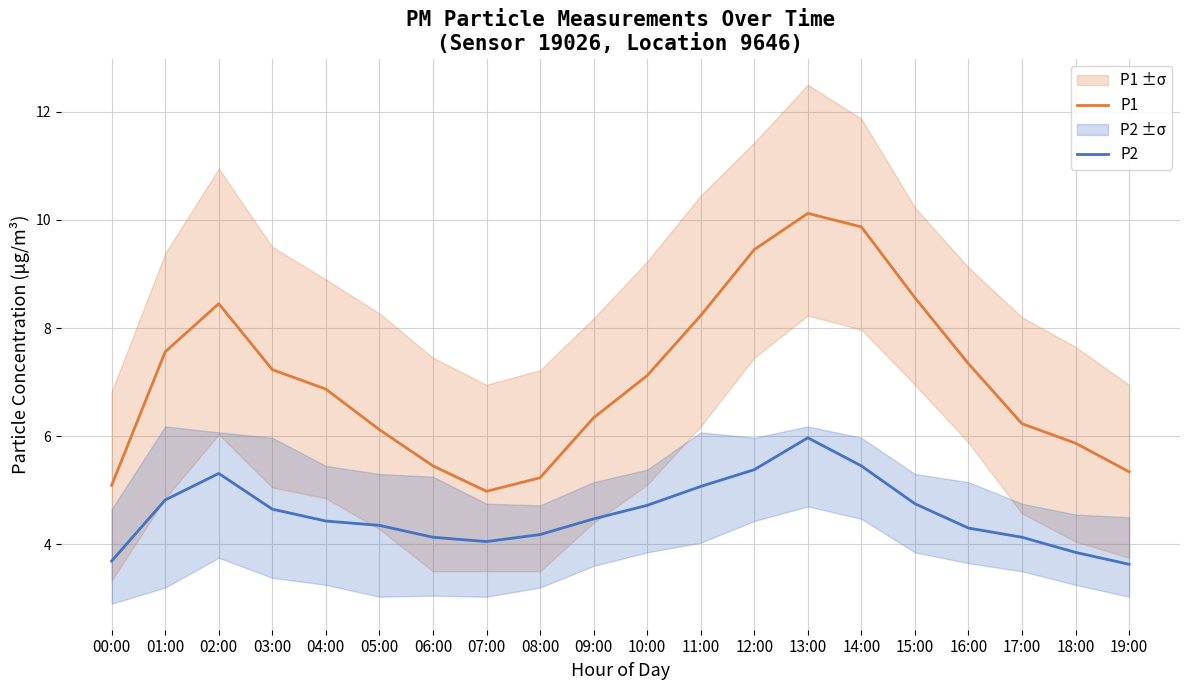

Reading right to left, what are all the values shown in this chart?

P1: 19:00=5.3	18:00=5.9	17:00=6.2	16:00=7.3	15:00=8.6	14:00=9.9	13:00=10.1	12:00=9.4	11:00=8.2	10:00=7.1	09:00=6.3	08:00=5.2	07:00=5.0	06:00=5.5	05:00=6.1	04:00=6.9	03:00=7.2	02:00=8.4	01:00=7.6	00:00=5.1
P2: 19:00=3.6	18:00=3.9	17:00=4.1	16:00=4.3	15:00=4.8	14:00=5.5	13:00=6.0	12:00=5.4	11:00=5.1	10:00=4.7	09:00=4.5	08:00=4.2	07:00=4.0	06:00=4.1	05:00=4.3	04:00=4.4	03:00=4.7	02:00=5.3	01:00=4.8	00:00=3.7